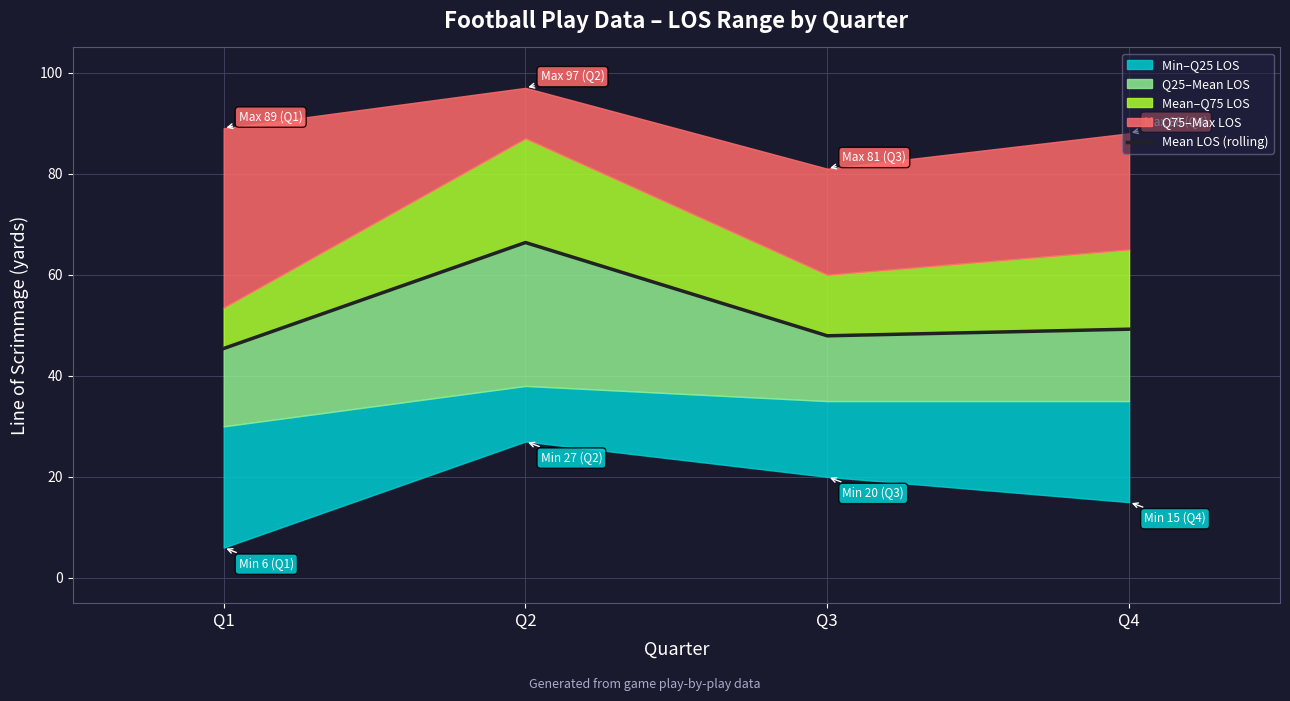

Read the value at Q2.

66.4